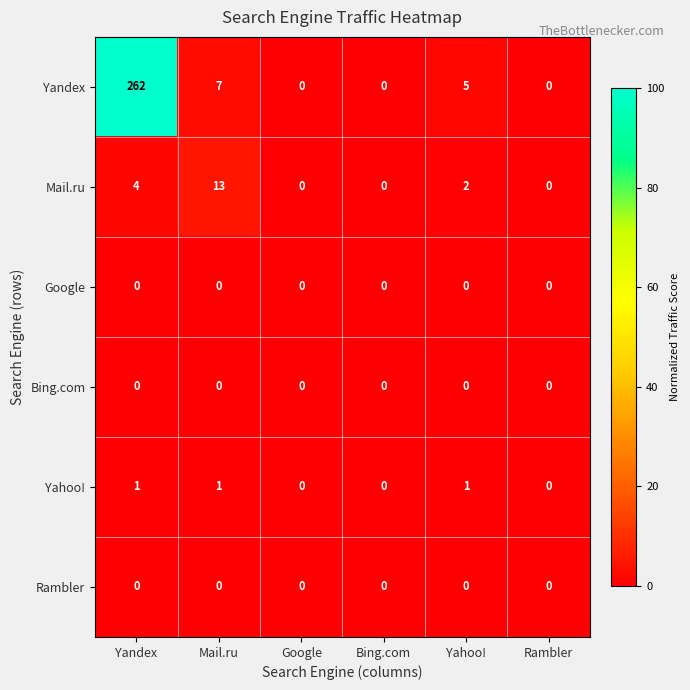

At which category is the sum across all series the highest?

Yandex